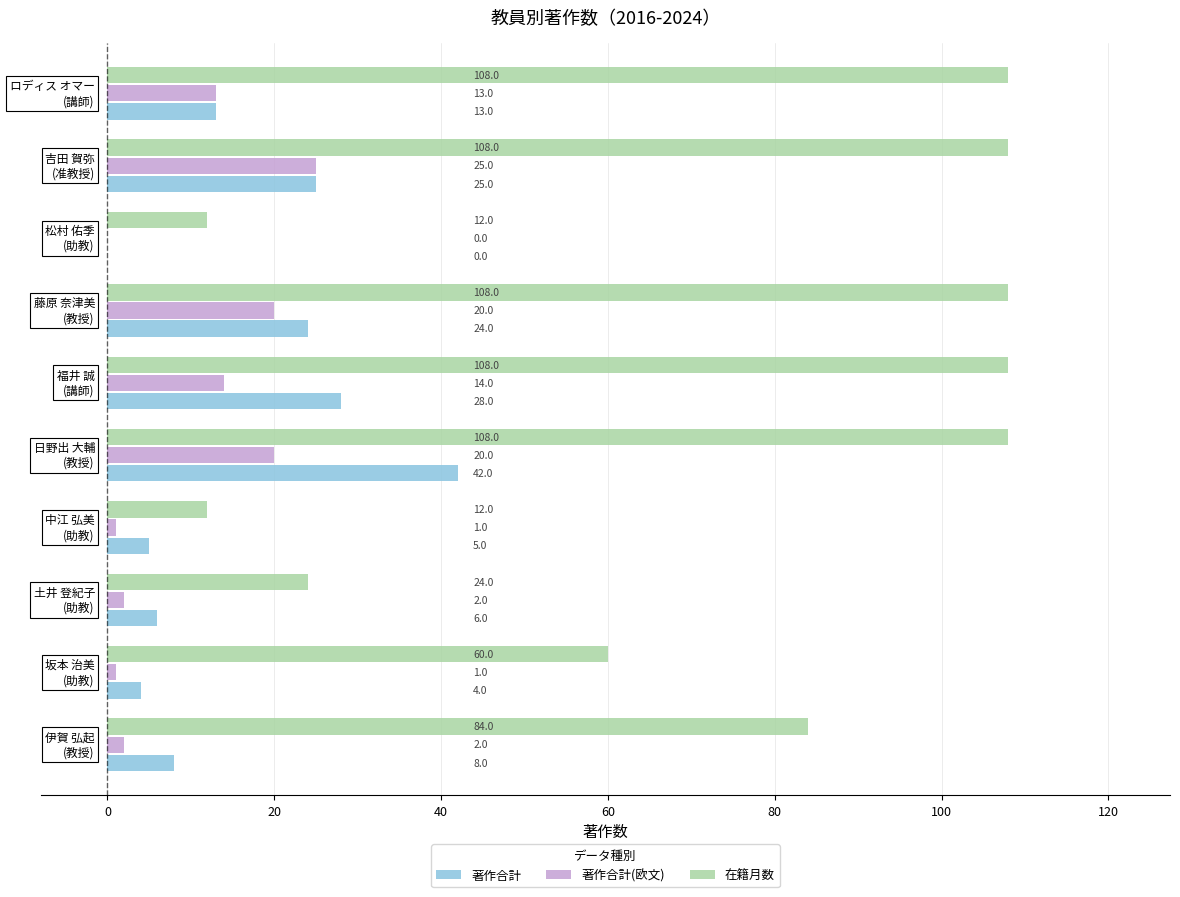

Which series has the largest total across all categories?

在籍月数